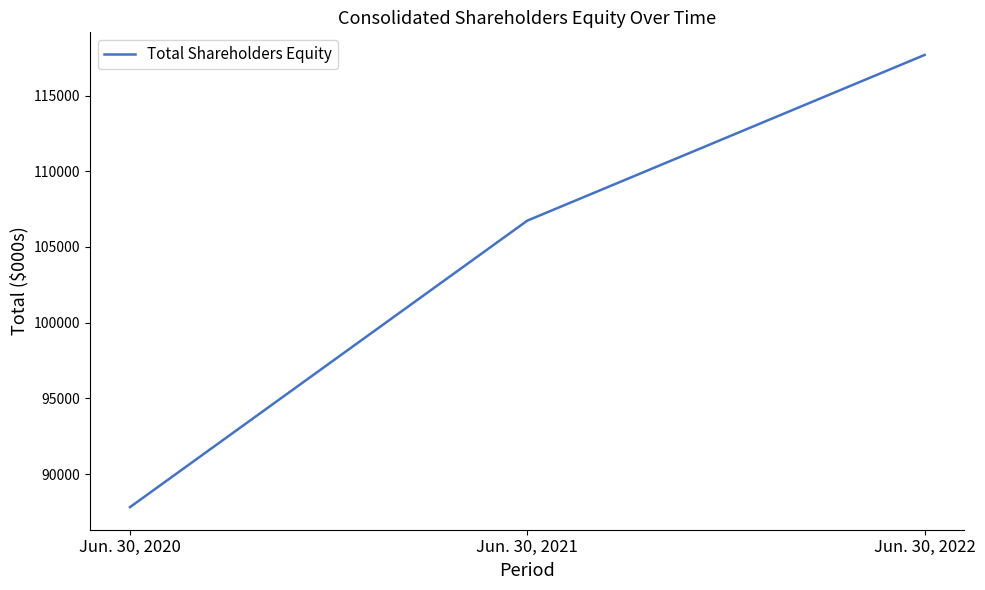

What is the smallest value displayed?

87826